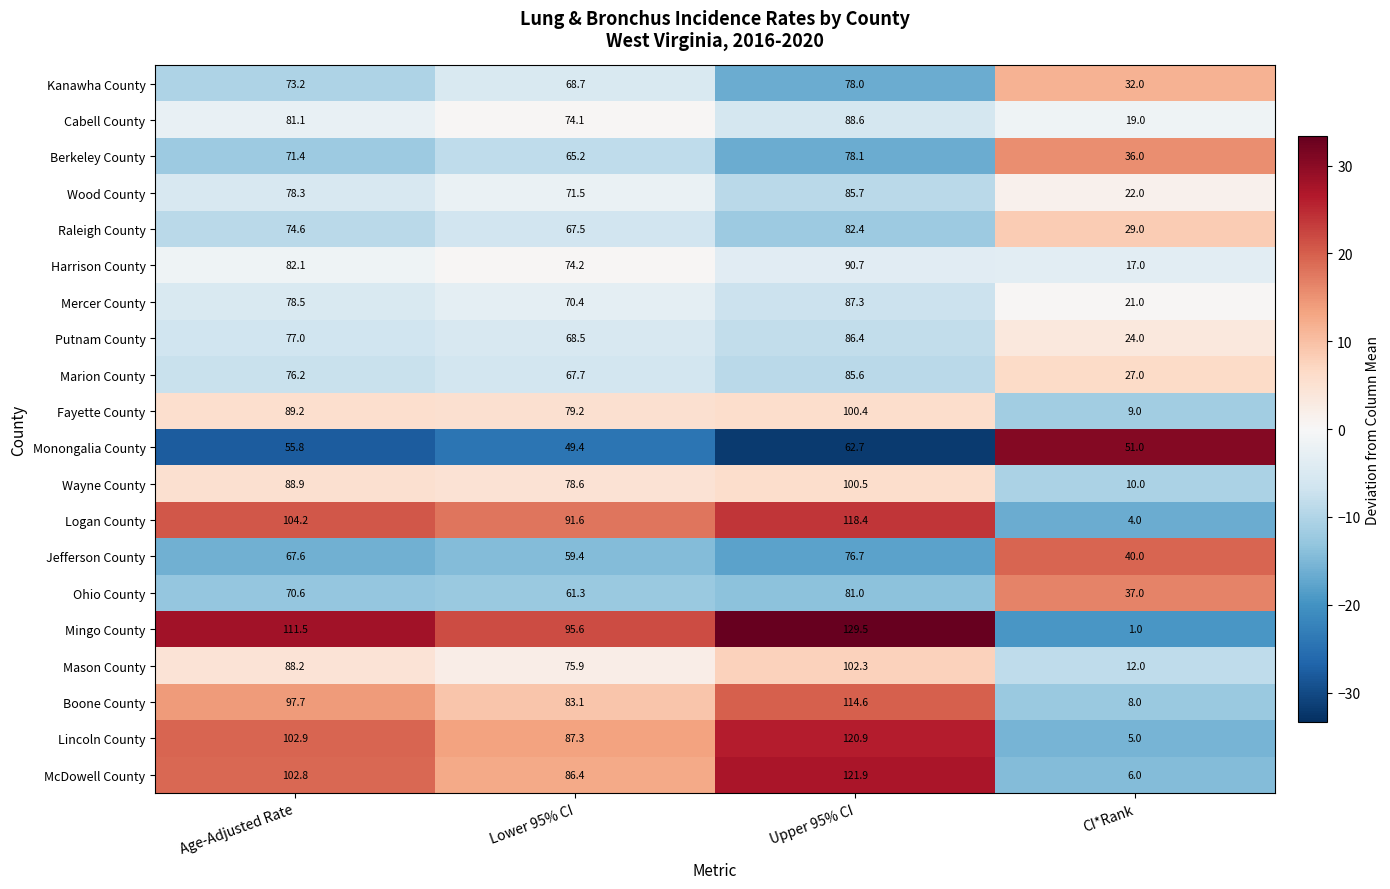

What is the average value of the Lincoln County series?

79.0